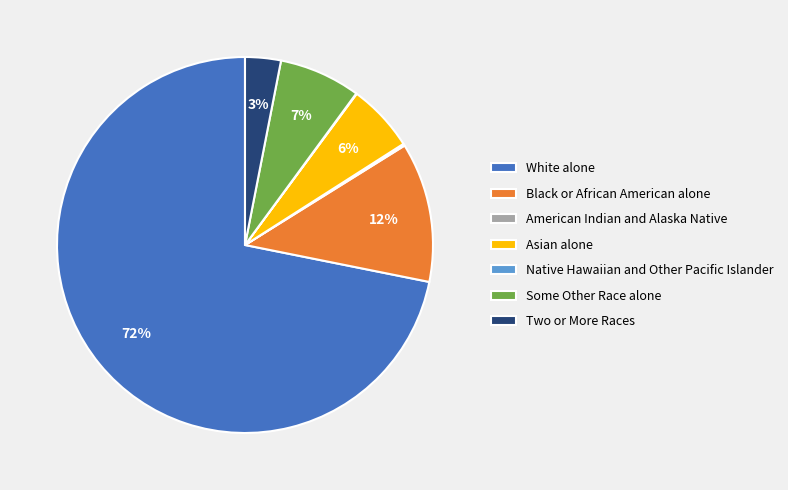

The Asian alone slice represents 1% of the pie. True or false?

False